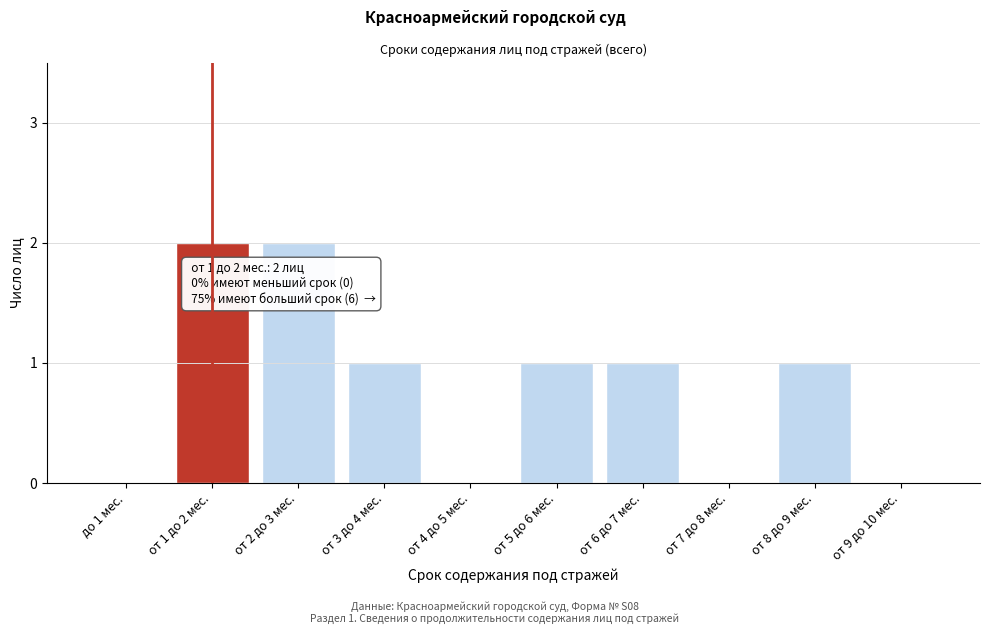

Reading left to right, what are all the values shown in this chart?

до 1 мес.=0	от 1 до 2 мес.=2	от 2 до 3 мес.=2	от 3 до 4 мес.=1	от 4 до 5 мес.=0	от 5 до 6 мес.=1	от 6 до 7 мес.=1	от 7 до 8 мес.=0	от 8 до 9 мес.=1	от 9 до 10 мес.=0